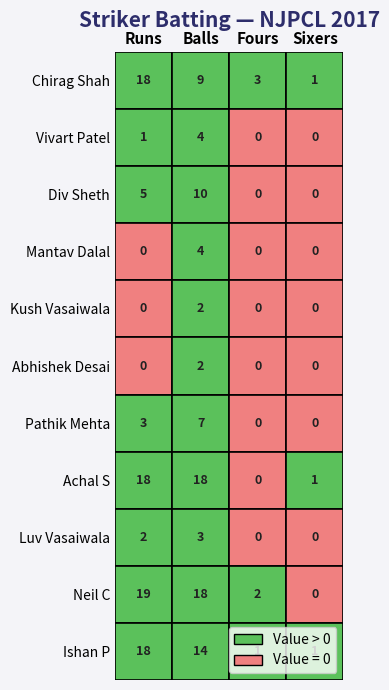

Reading right to left, extract all data points from this chart.

Chirag Shah: Sixers=1	Fours=3	Balls=9	Runs=18
Vivart Patel: Sixers=0	Fours=0	Balls=4	Runs=1
Div Sheth: Sixers=0	Fours=0	Balls=10	Runs=5
Mantav Dalal: Sixers=0	Fours=0	Balls=4	Runs=0
Kush Vasaiwala: Sixers=0	Fours=0	Balls=2	Runs=0
Abhishek Desai: Sixers=0	Fours=0	Balls=2	Runs=0
Pathik Mehta: Sixers=0	Fours=0	Balls=7	Runs=3
Achal S: Sixers=1	Fours=0	Balls=18	Runs=18
Luv Vasaiwala: Sixers=0	Fours=0	Balls=3	Runs=2
Neil C: Sixers=0	Fours=2	Balls=18	Runs=19
Ishan P: Sixers=1	Fours=1	Balls=14	Runs=18